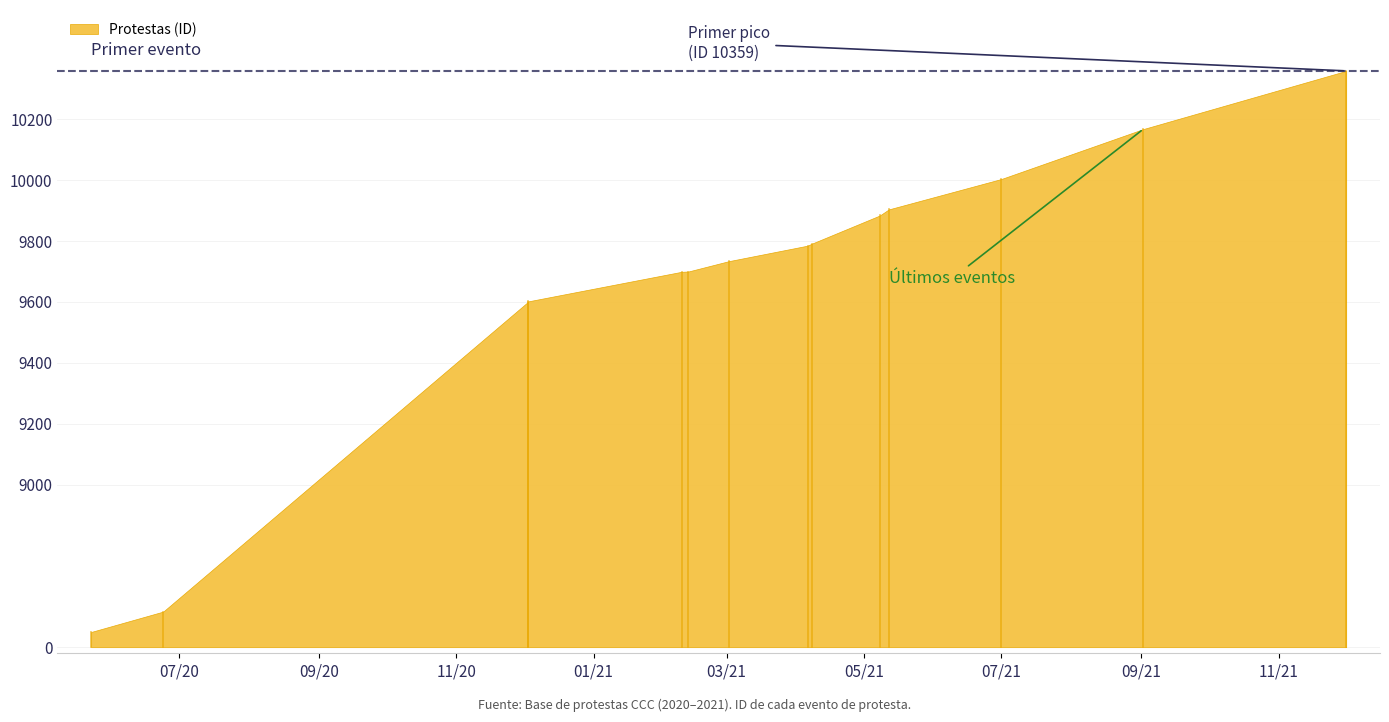

Is it true that the value at 2021-02-09 is 5183?

False